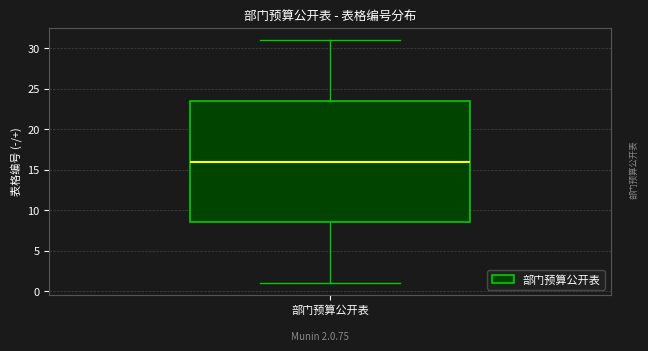

Where does the median line of the box for 部门预算公开表 sit on the y-axis? The values are not printed on the chart, so give them approximately, as read against the axis.

16.0